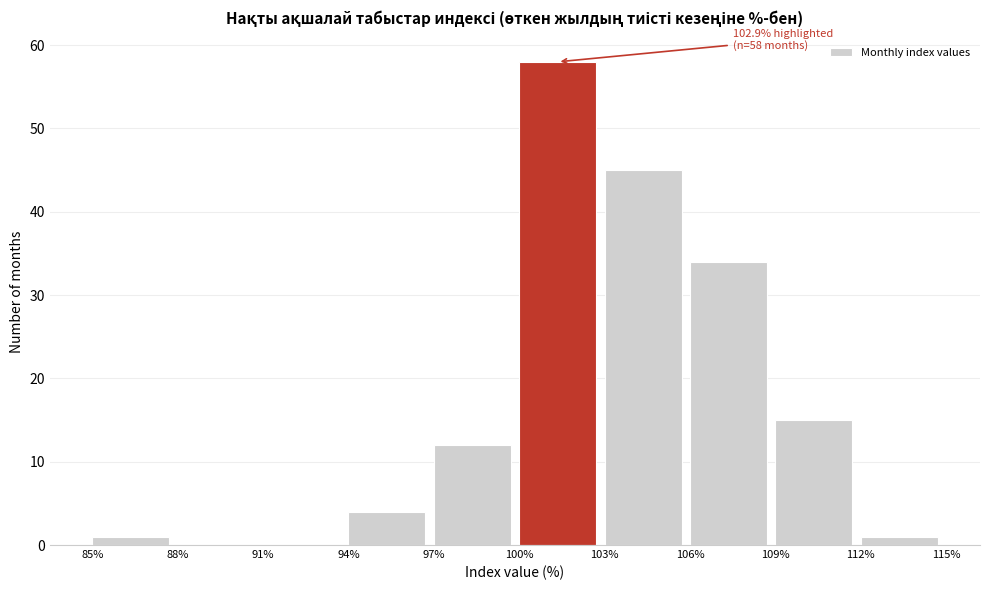

Which range on the x-axis has the tallest bar?

100% to 103%